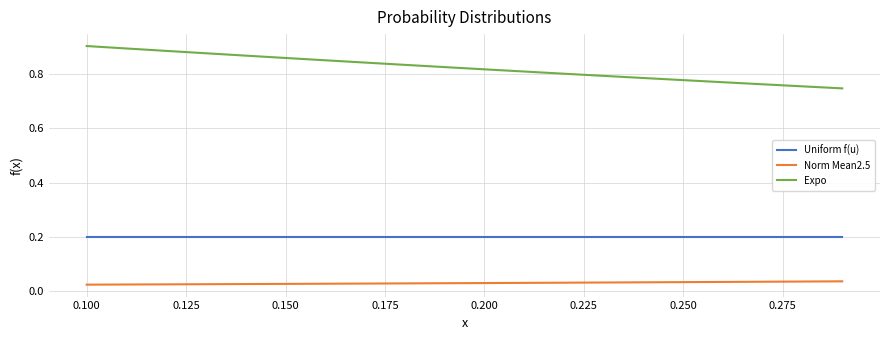

Which series has the largest total across all categories?

Expo